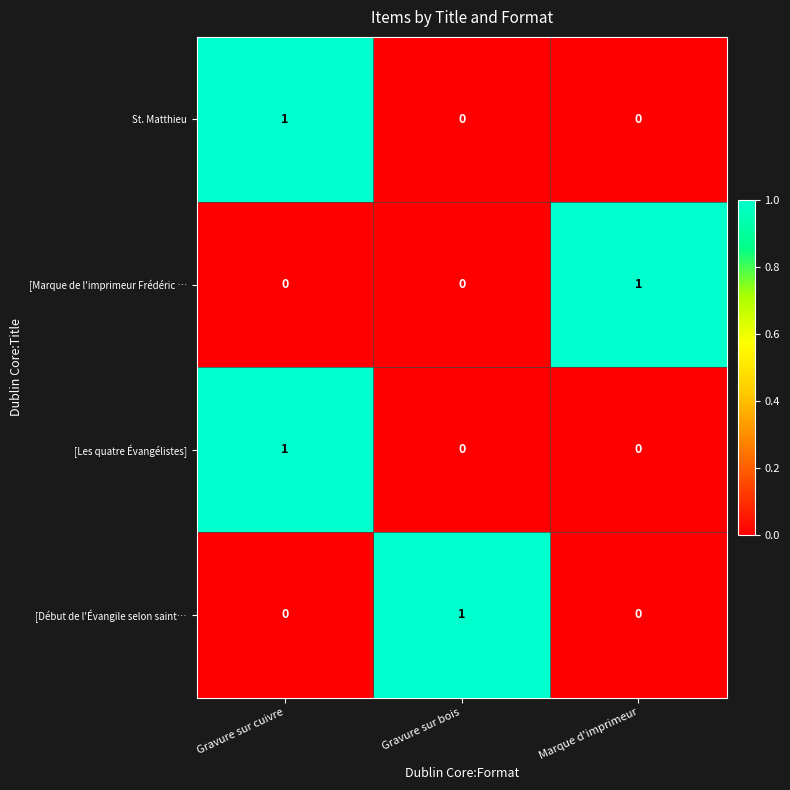

True or false: [Les quatre Évangélistes] has a value of 0 at Gravure sur bois.

True